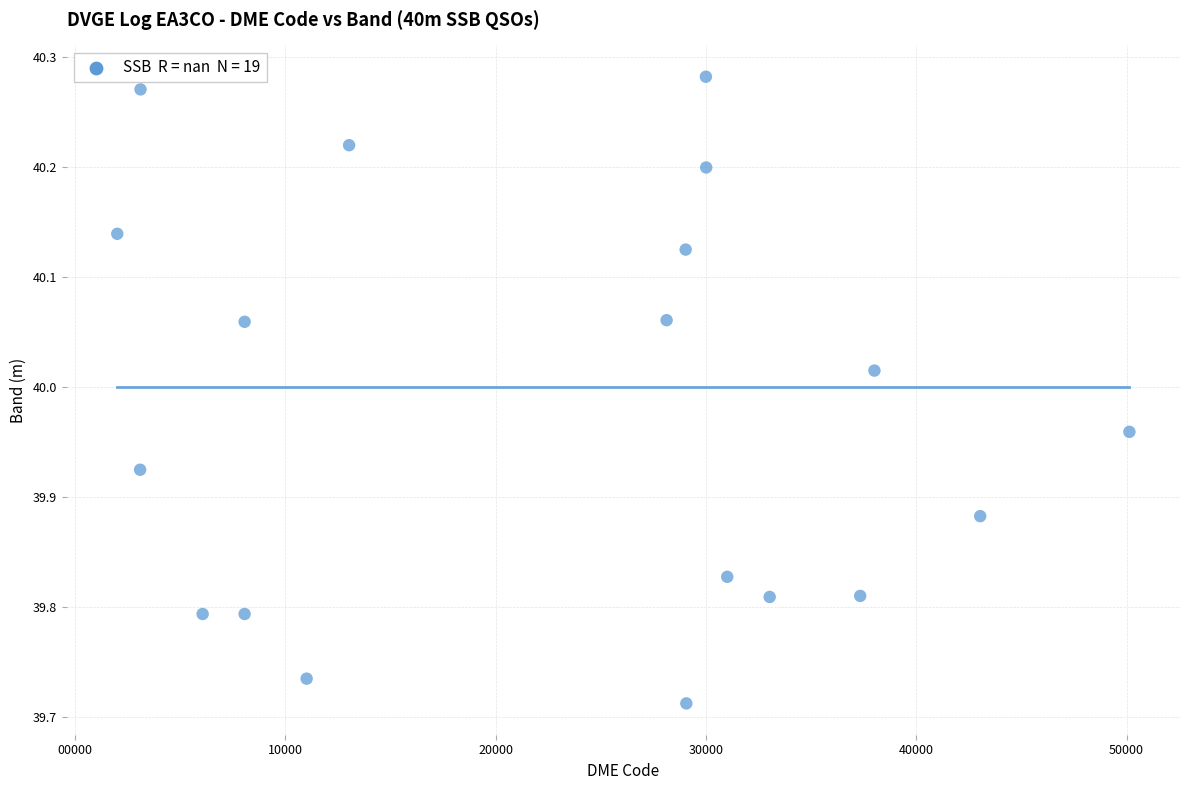

What is the range of X values (max minus min)?

48120.0